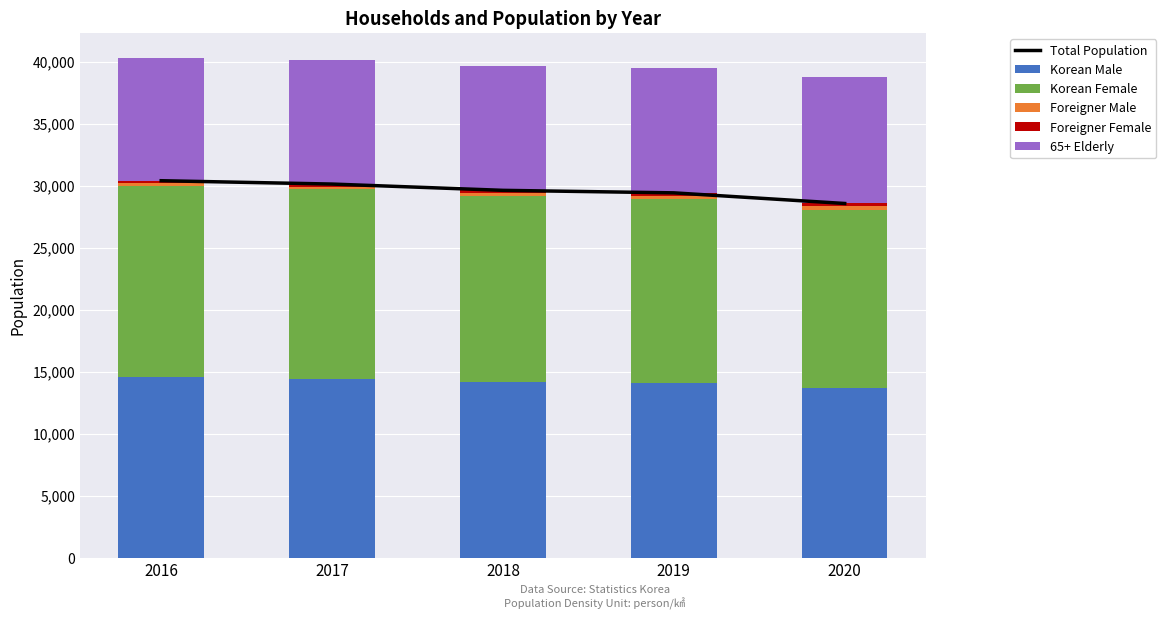

Between 2017 and 2016, which is larger?

2016